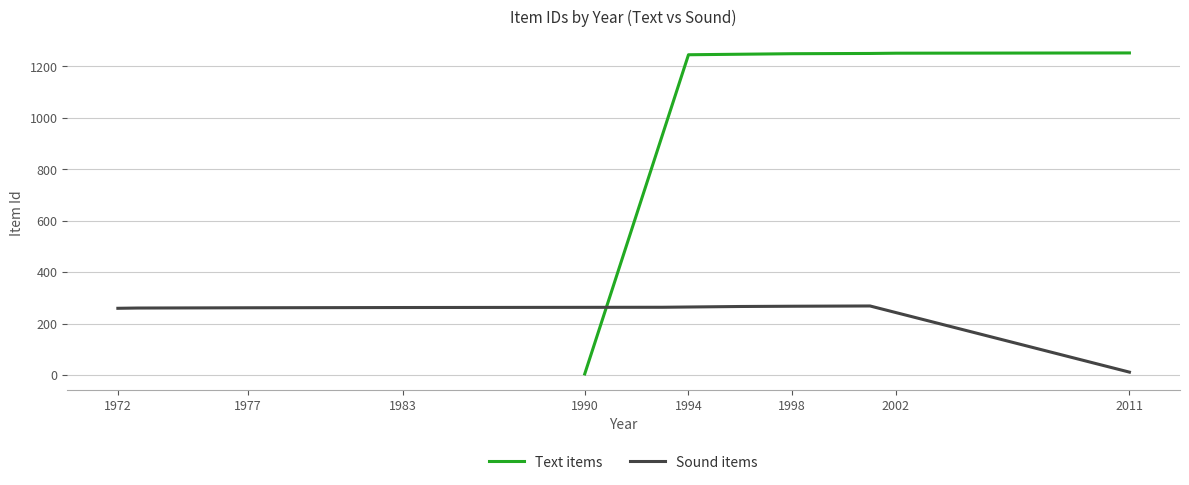

The value of Sound items at 1977 is 262. True or false?

True